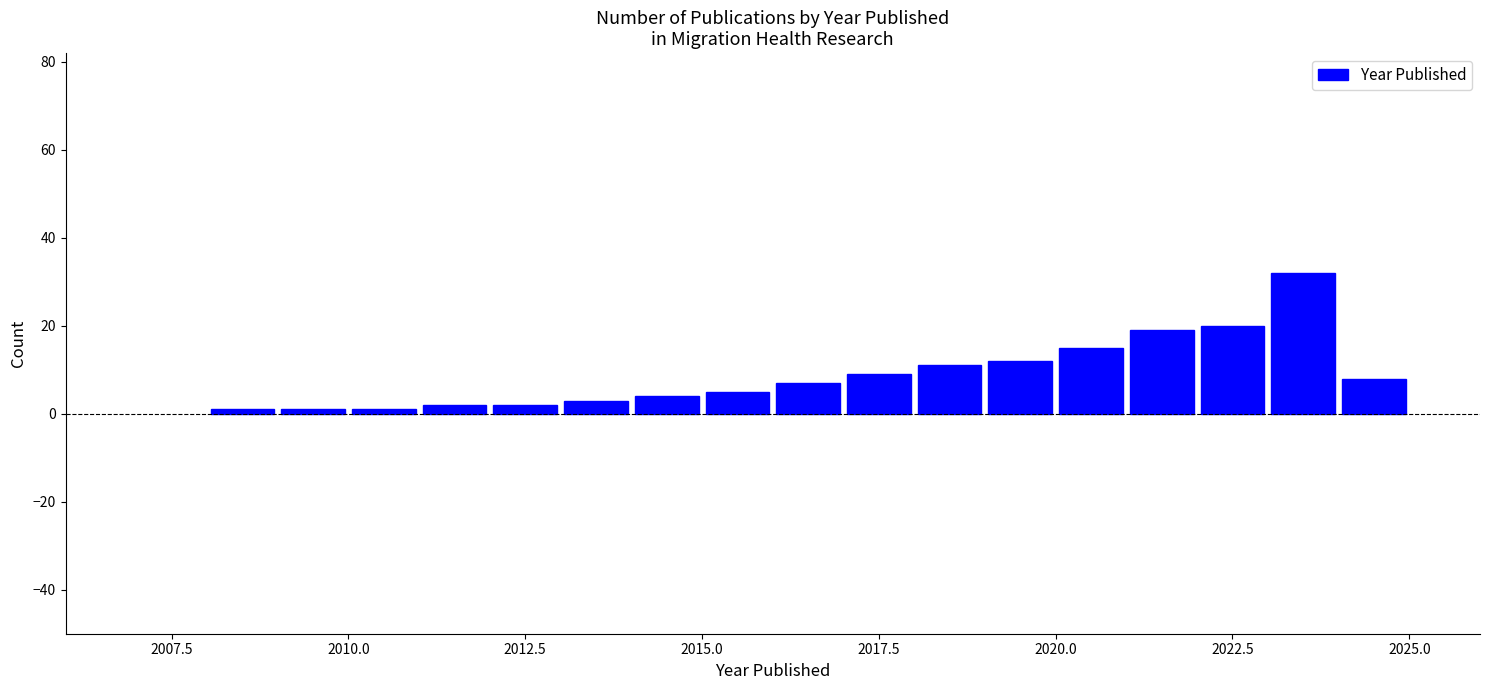

Read against the x-axis, roughly where is the centre of the tallest bar?

2023.5